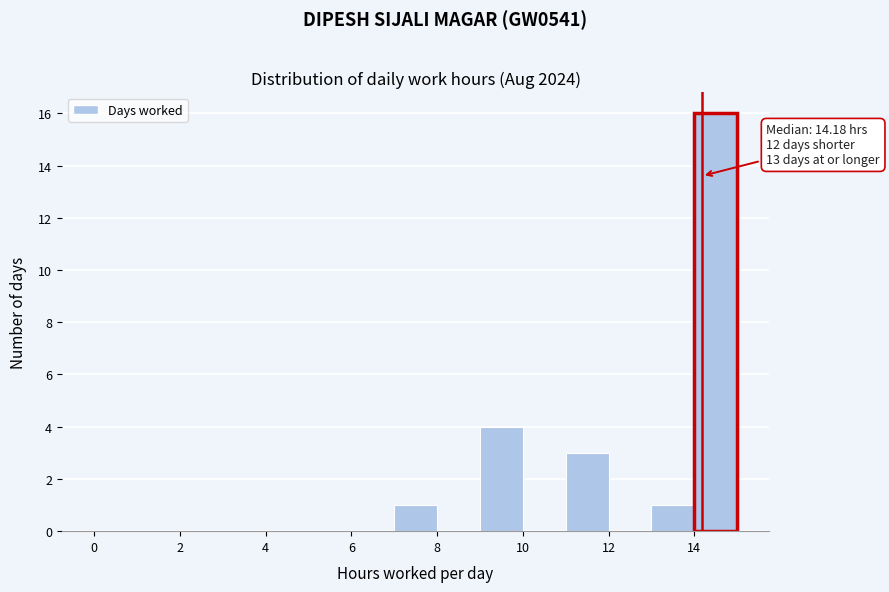

Which range on the x-axis has the tallest bar?

14 to 15